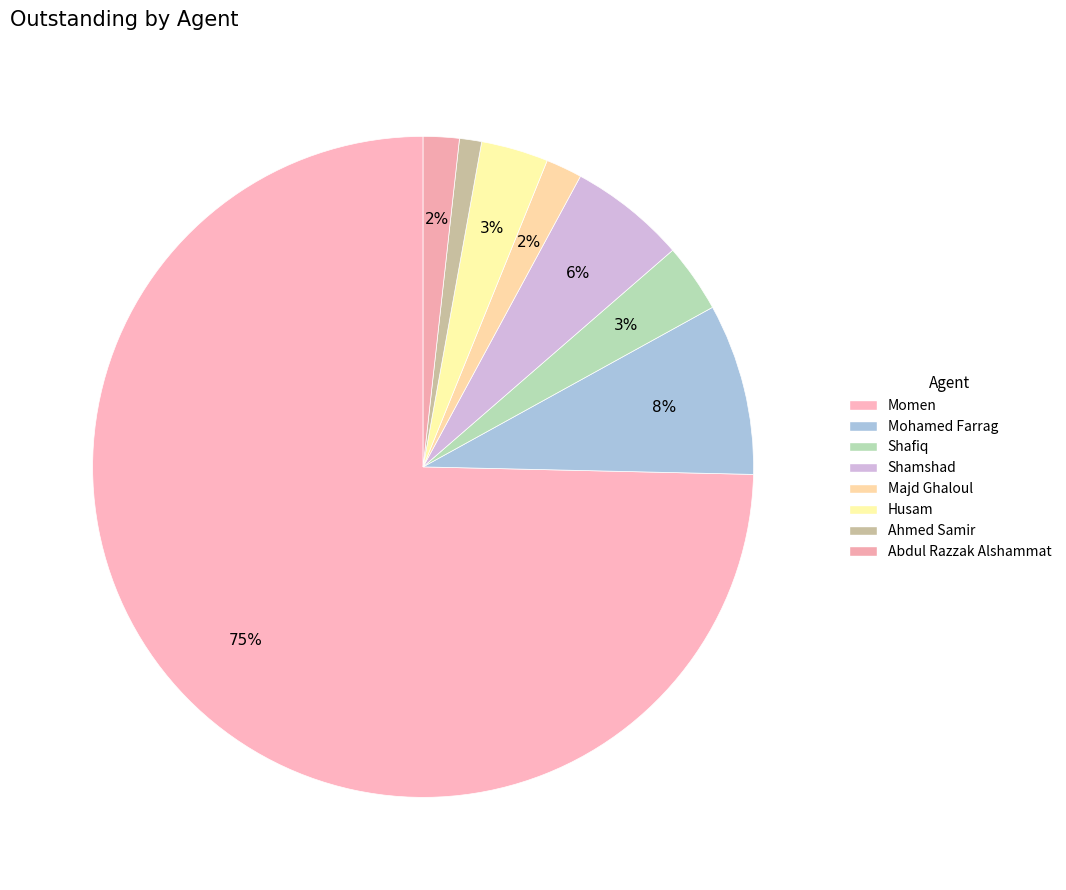

How many segments does this pie chart have?

8